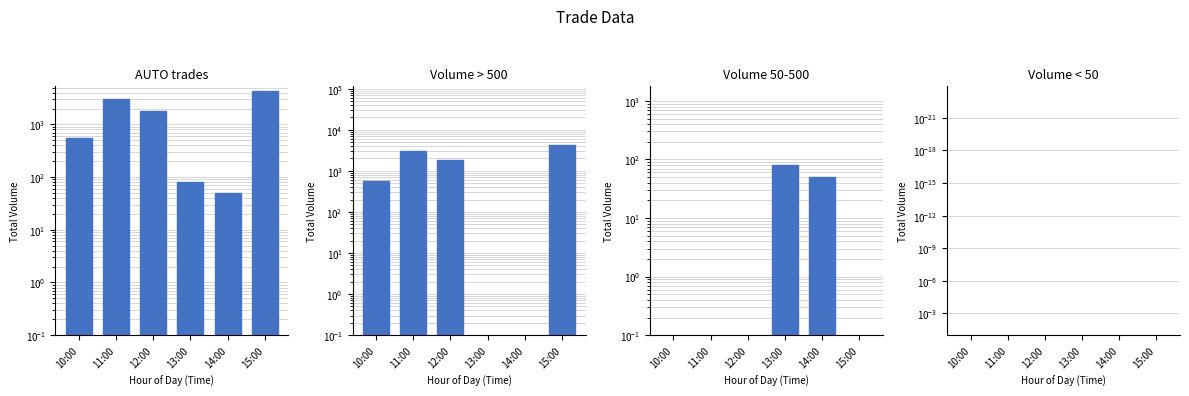

What is the spread (max minus min) of values at 14:00?

50.0